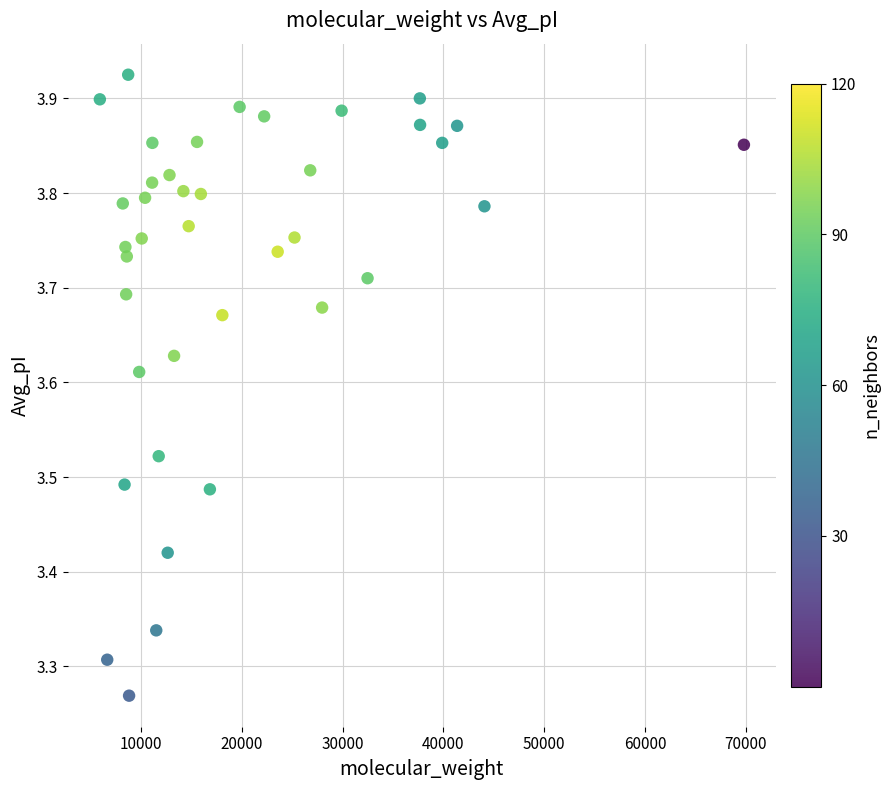

What is the range of Y values (max minus min)?

0.7